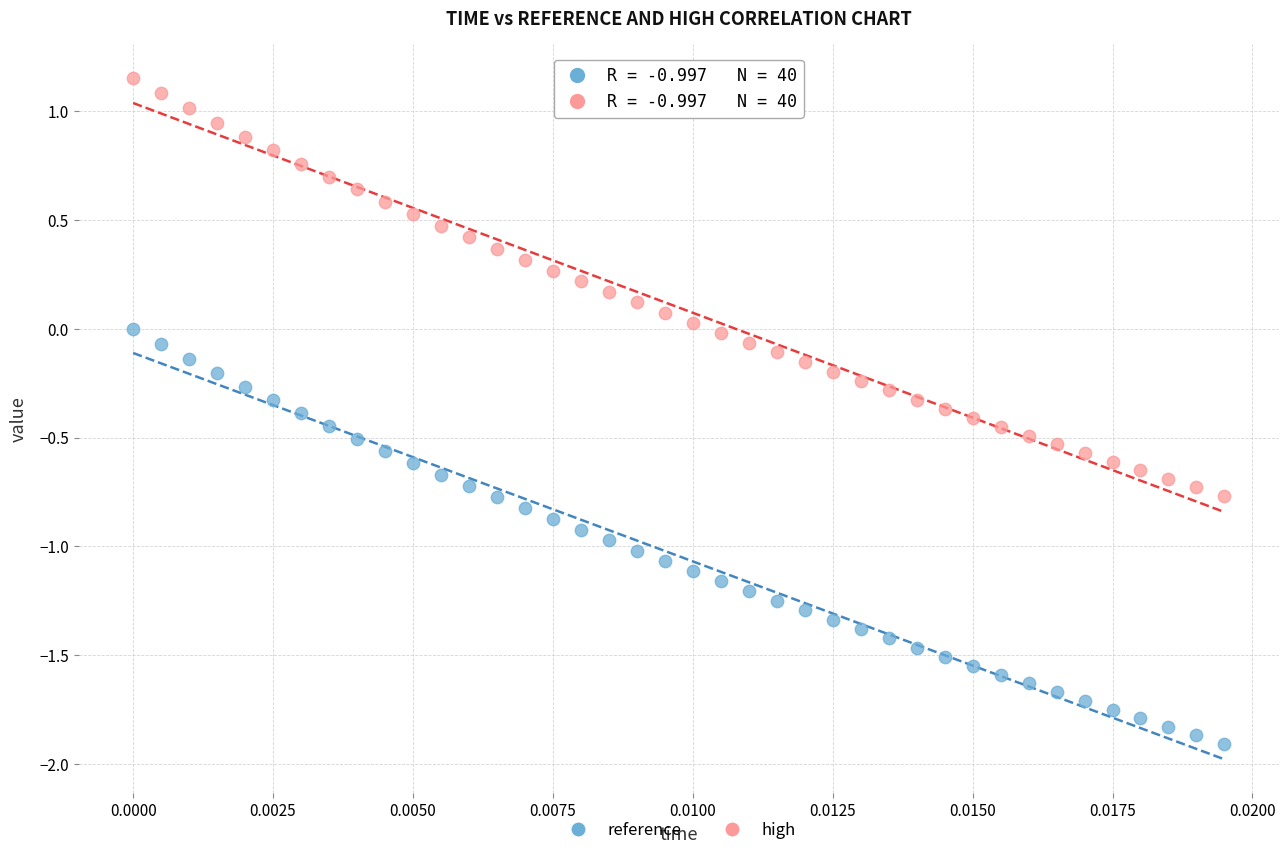

Across all data points, what is the range of Y values (max minus min)?

3.1